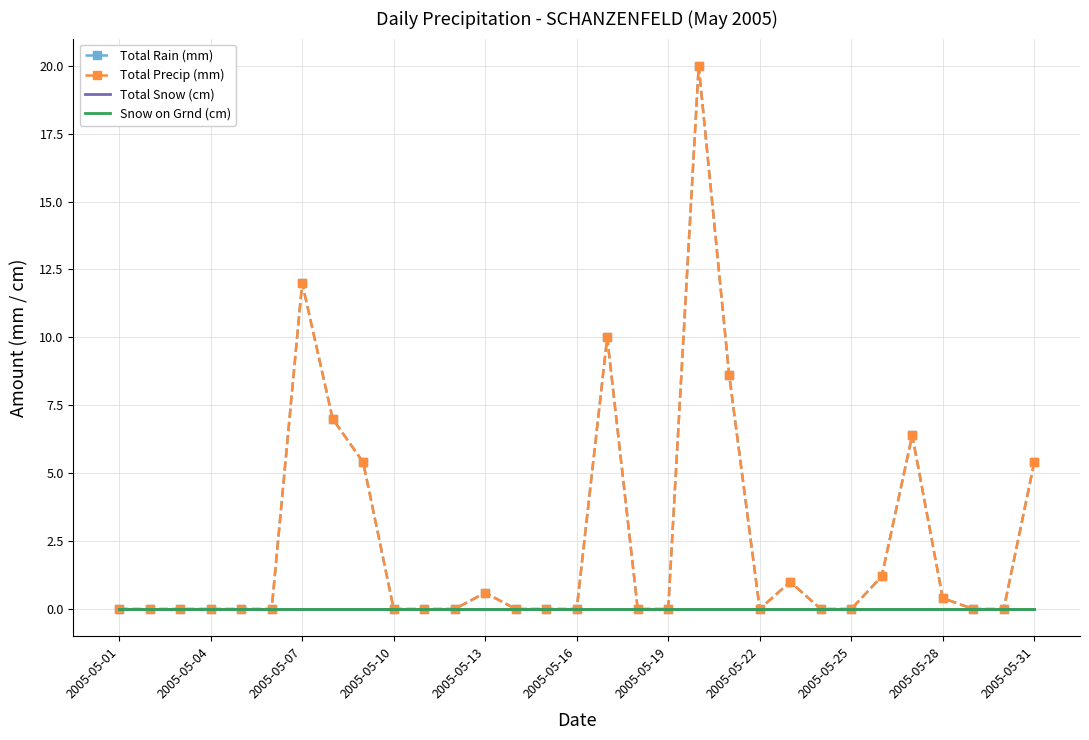

How many interior local peaks does the Total Precip (mm) series have?

6